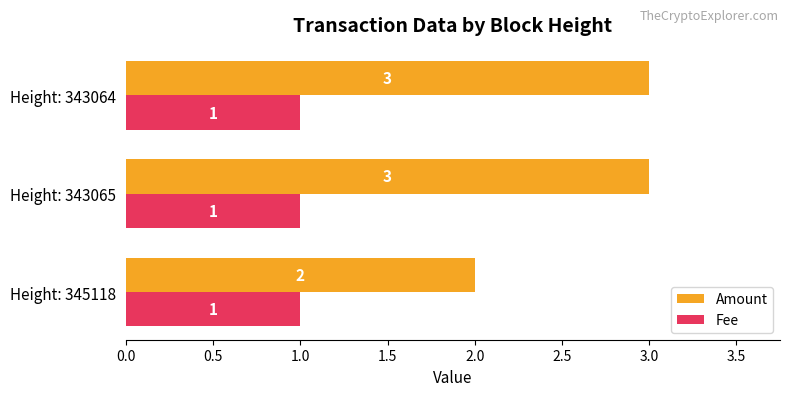

What are all the series names shown in the legend?

Amount, Fee